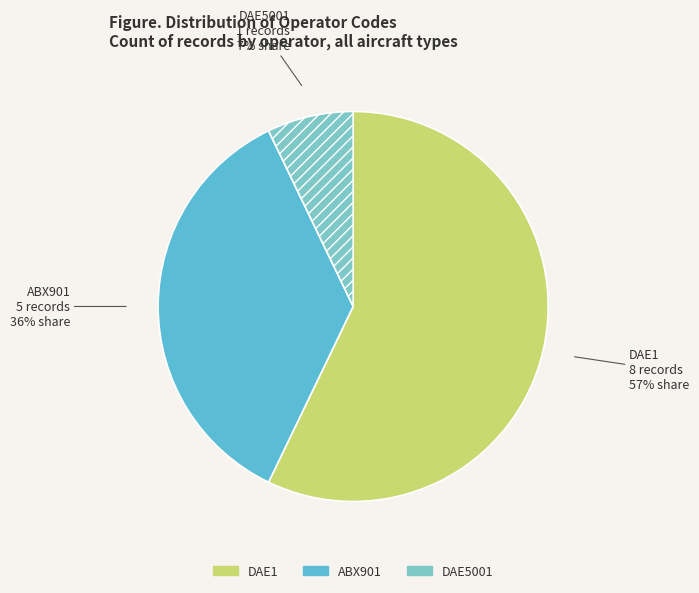

What is the largest slice in the pie chart?

DAE1